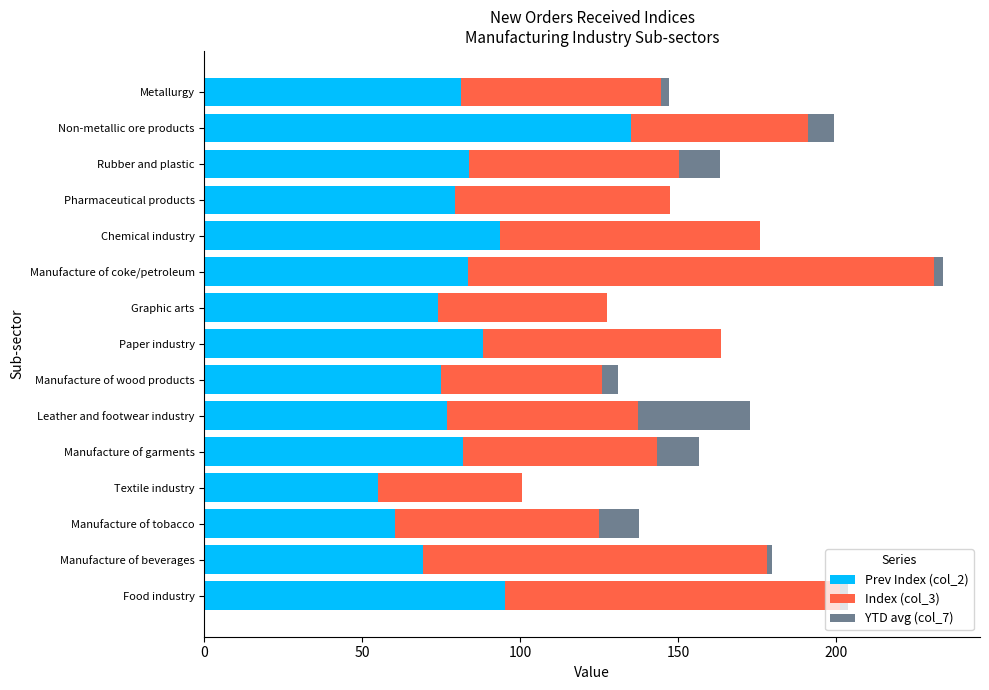

What is the total value across all series at Manufacture of wood products?

130.8